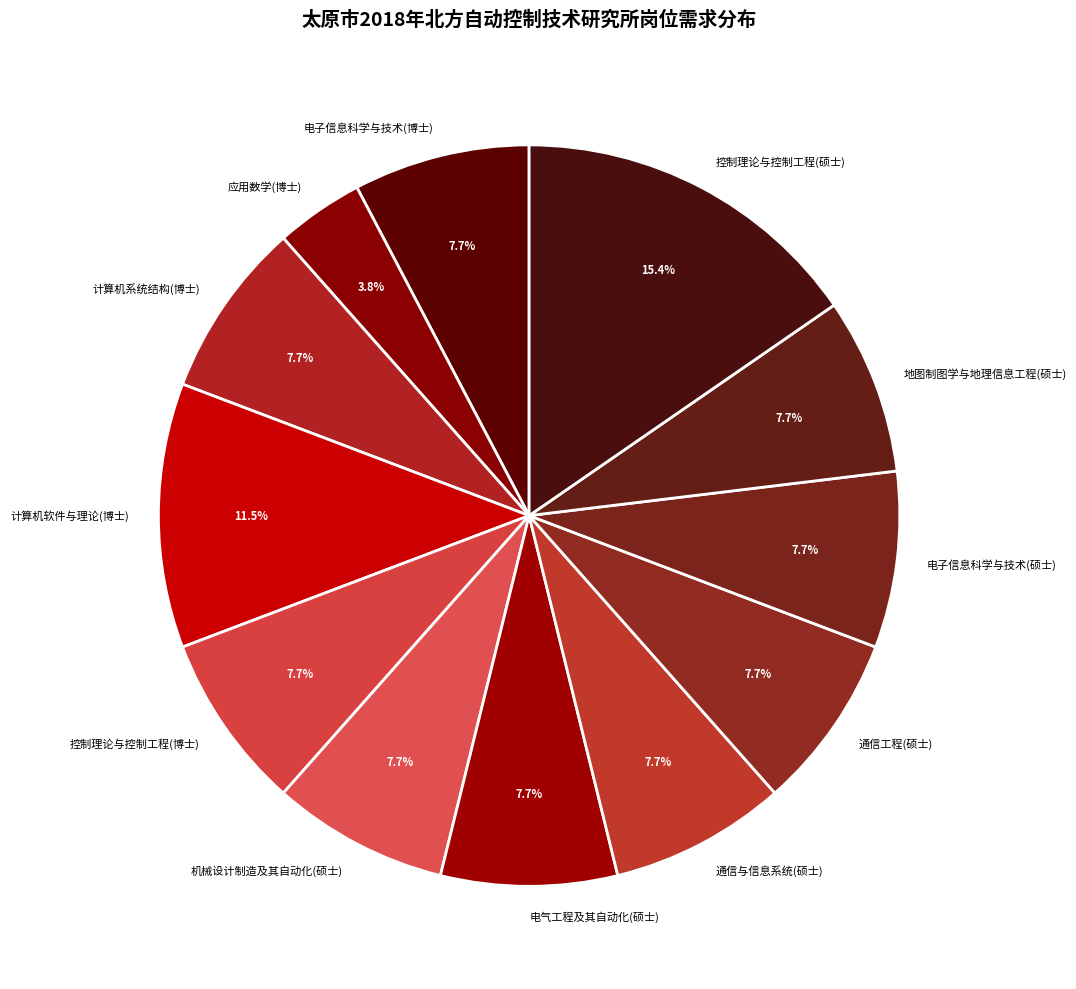

Count the number of slices in the pie.

12